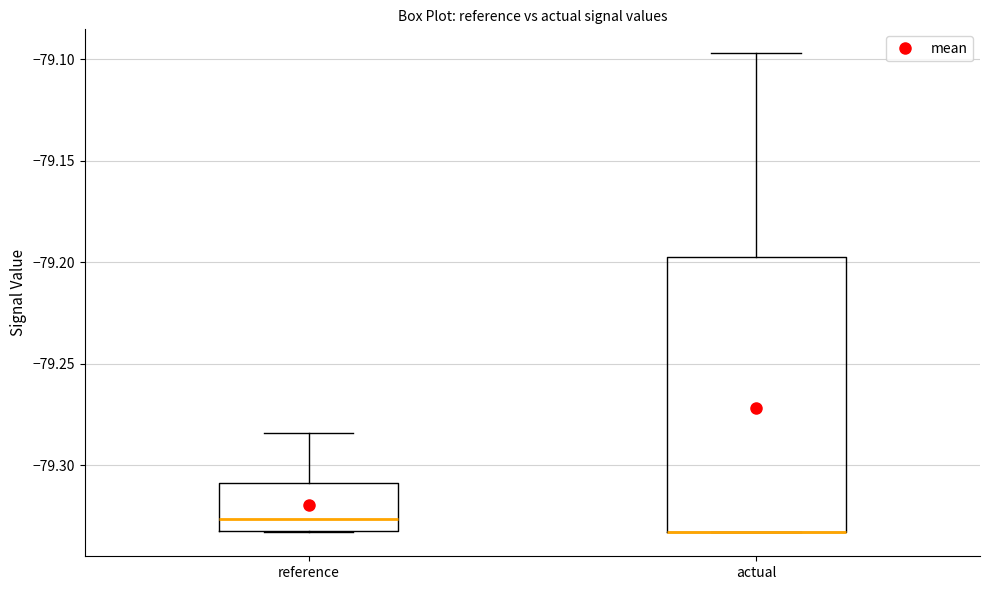

Reading left to right, transcribe this box plot: for each box, give where its median line is, the range the box spans, and where its two whiskers end, as read against the y-axis. The values are not printed on the chart, so give them approximately, as read against the axis.

reference: median -79.325, box -79.335 to -79.310, whiskers -79.335 to -79.285
actual: median -79.335 (drawn on the box's lower edge), box -79.335 to -79.200, whiskers -79.335 to -79.095